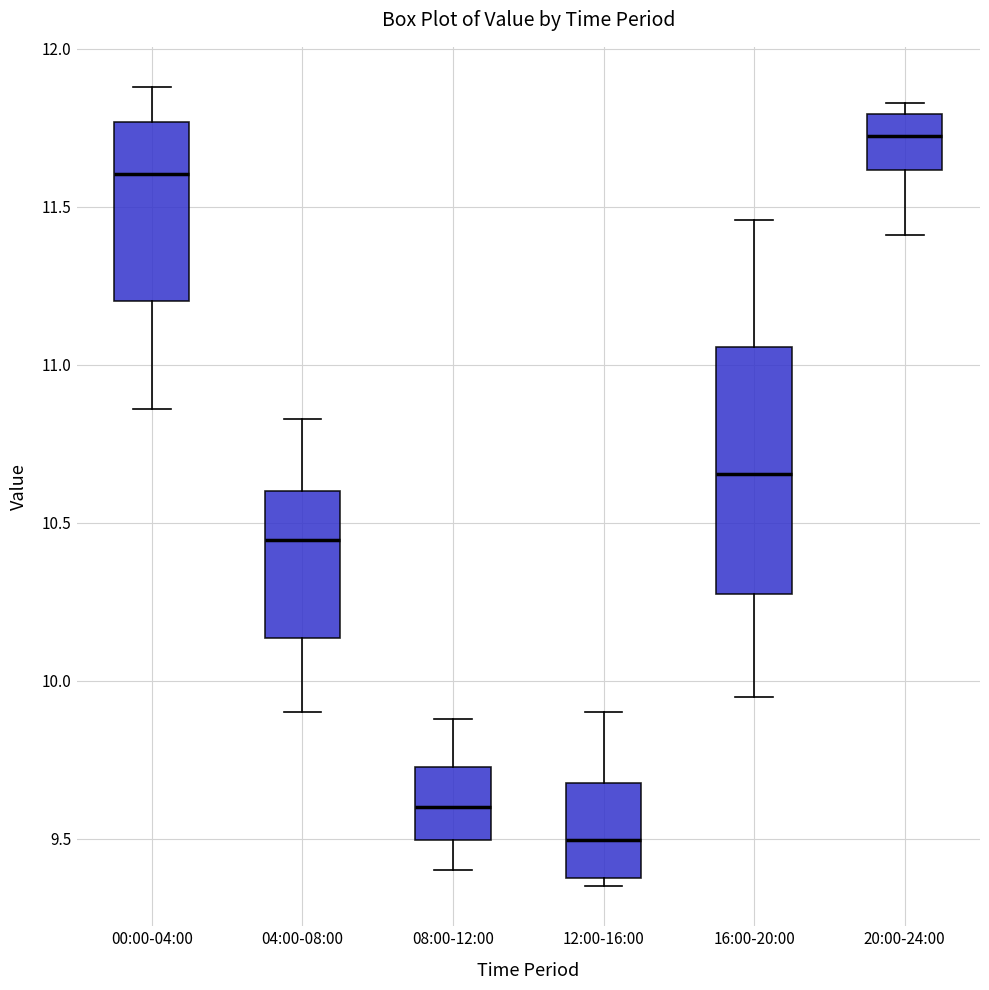

Which box is the tallest, from its lower edge to its upper edge?

16:00-20:00